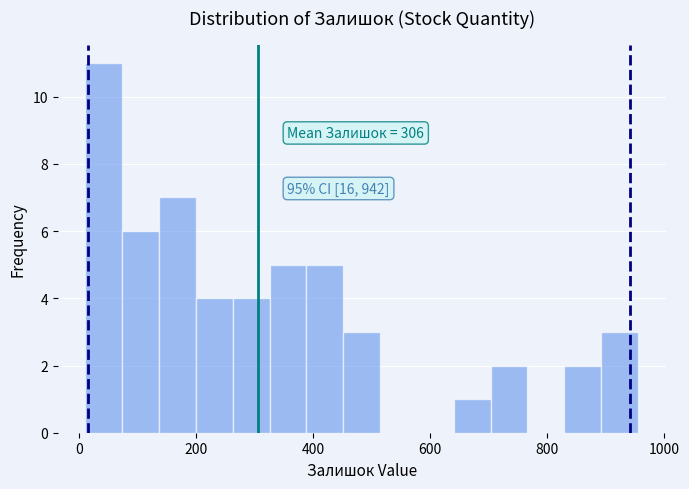

Around what value on the x-axis is the tallest bar? Give the approximate position of its centre, as read against the axis.

40